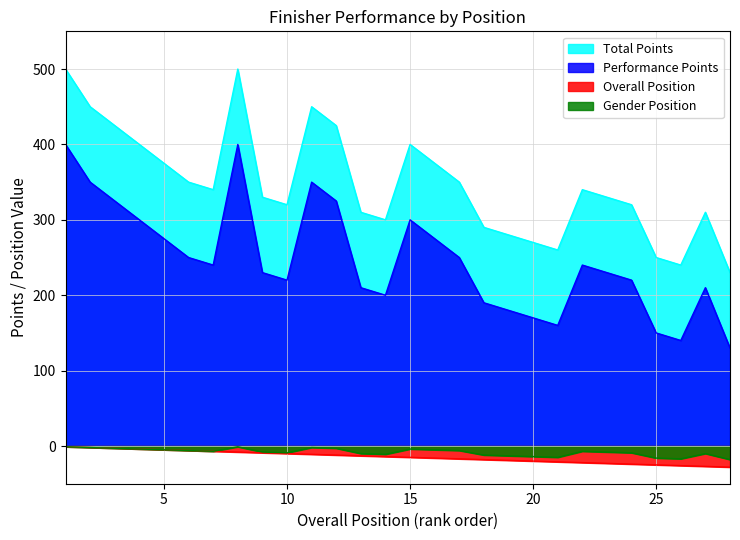

True or false: Overall Position and Total Points cross at least once.

False